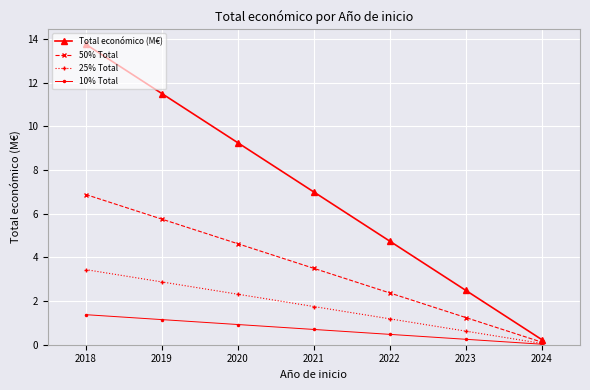

How many lines are shown in the chart?

4